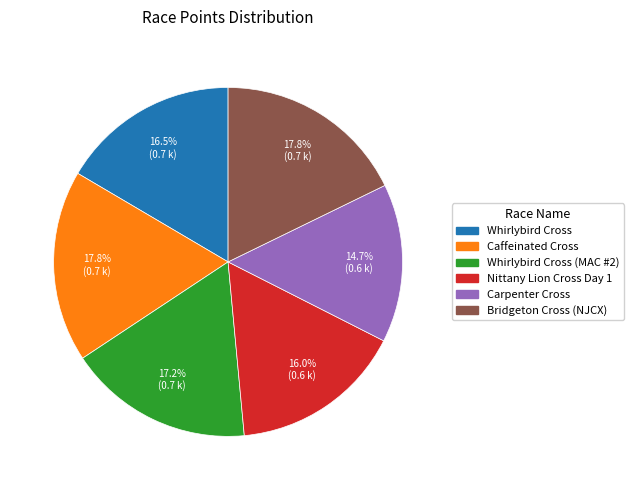

Does any single category account for the majority?

No